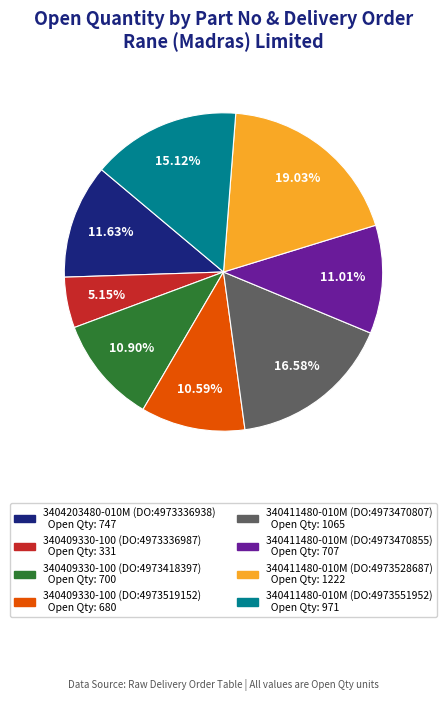

Is there any slice that represents more than half of the pie?

No